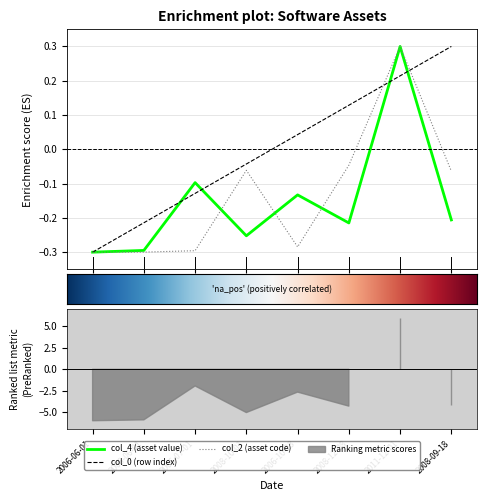

At which label is col_2 closest to 0?

2008-12-08